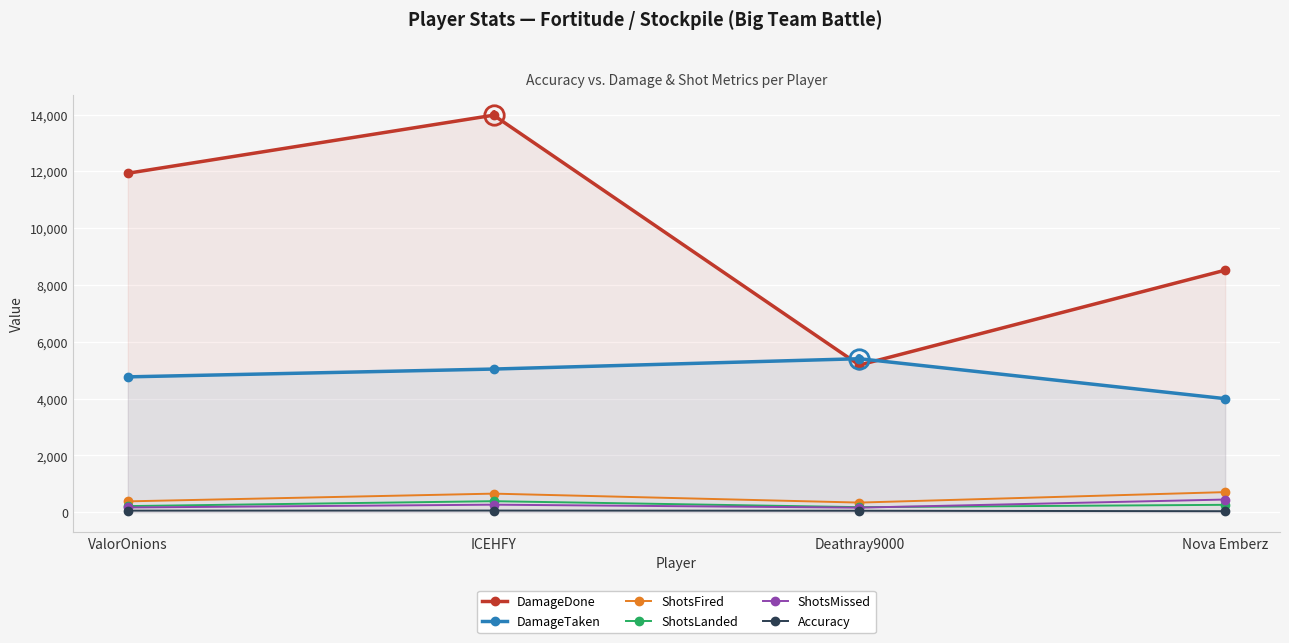

True or false: ShotsMissed and Accuracy intersect in this chart.

False